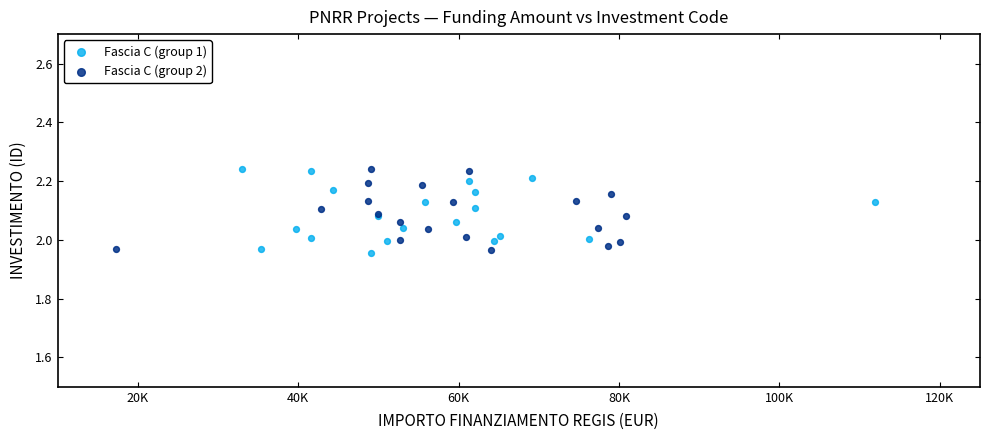

What are all the series names shown in the legend?

Fascia C (group 1), Fascia C (group 2)